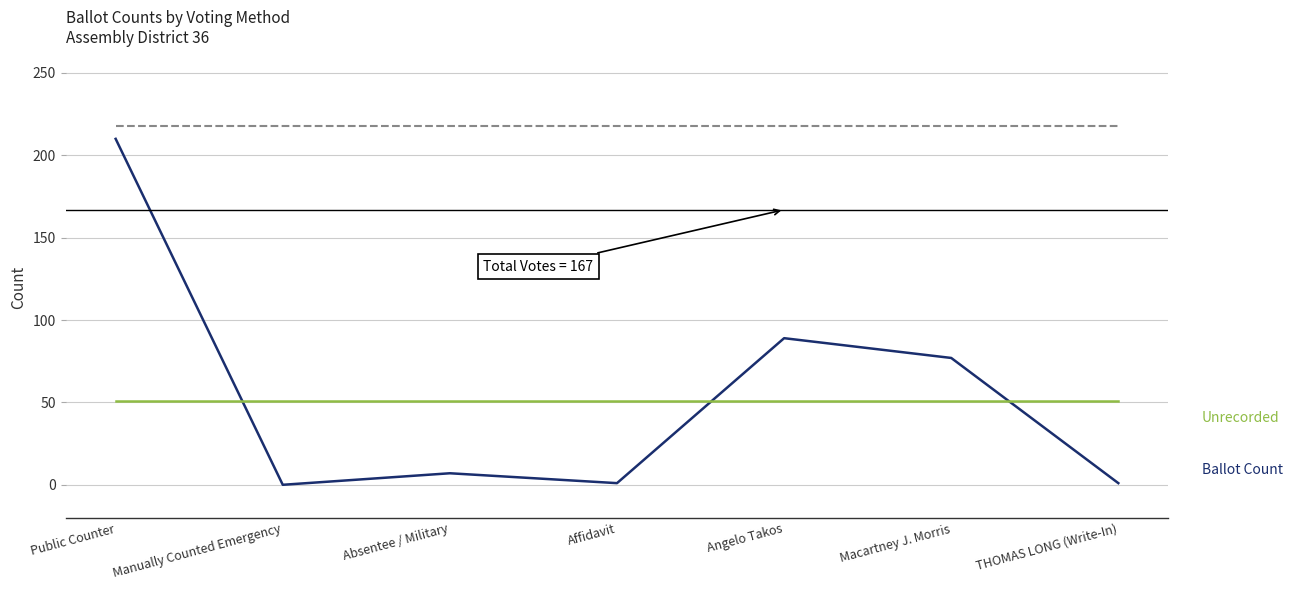

At which category is the sum across all series the highest?

Public Counter